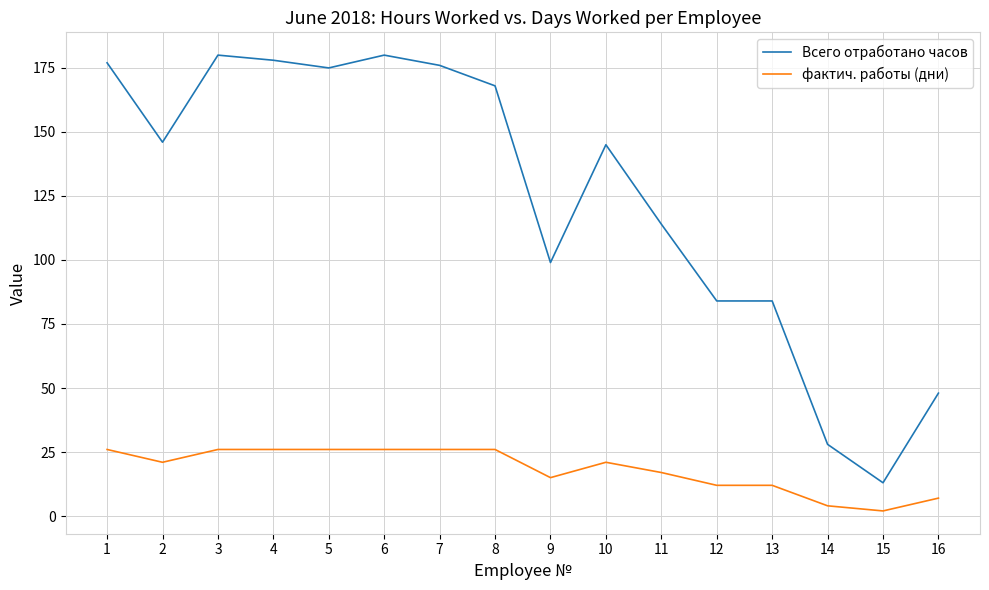

Reading left to right, what are all the values shown in this chart?

Всего отработано часов: 177	146	180	178	175	180	176	168	99	145	114	84	84	28	13	48
фактич. работы (дни): 26	21	26	26	26	26	26	26	15	21	17	12	12	4	2	7